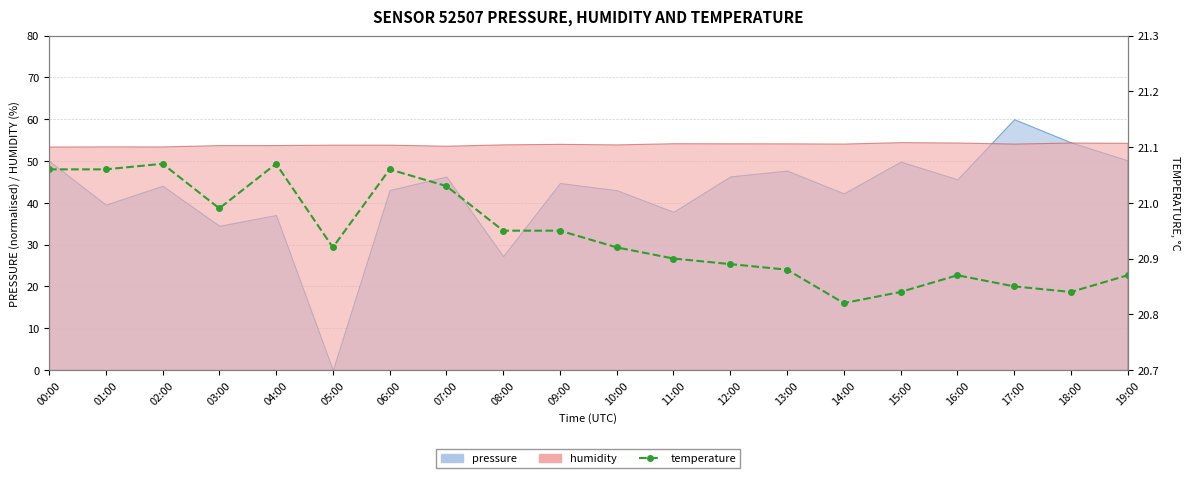

The value at 14:00 is 20.8. True or false?

True